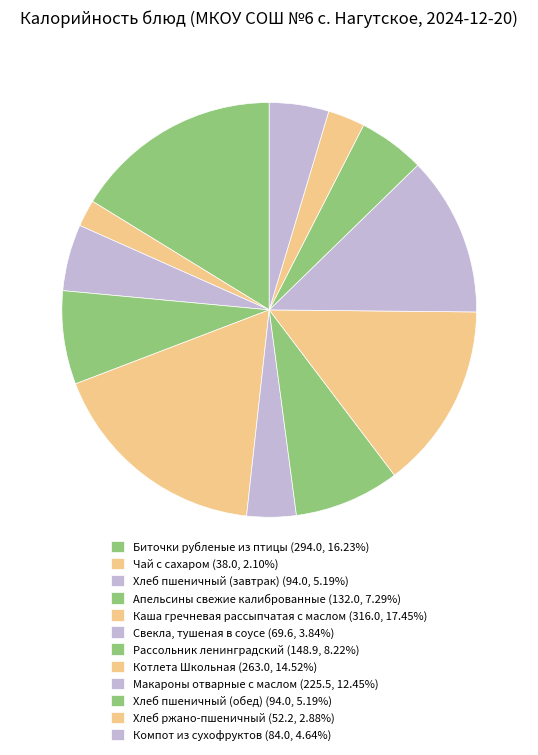

How many segments does this pie chart have?

12